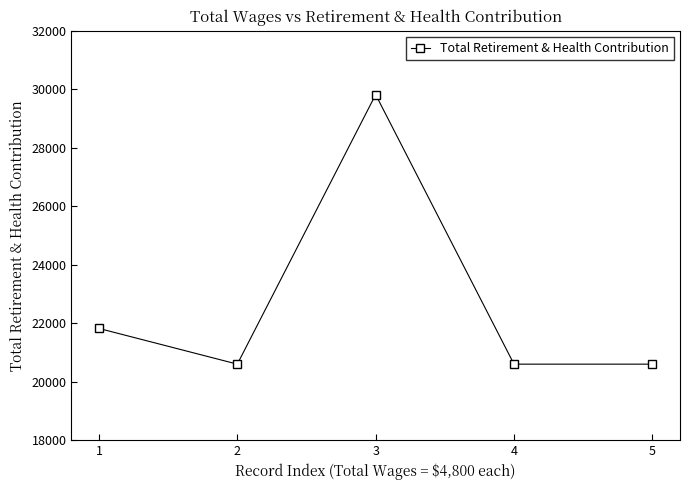

What is the difference between the values at 3 and 2?

9218